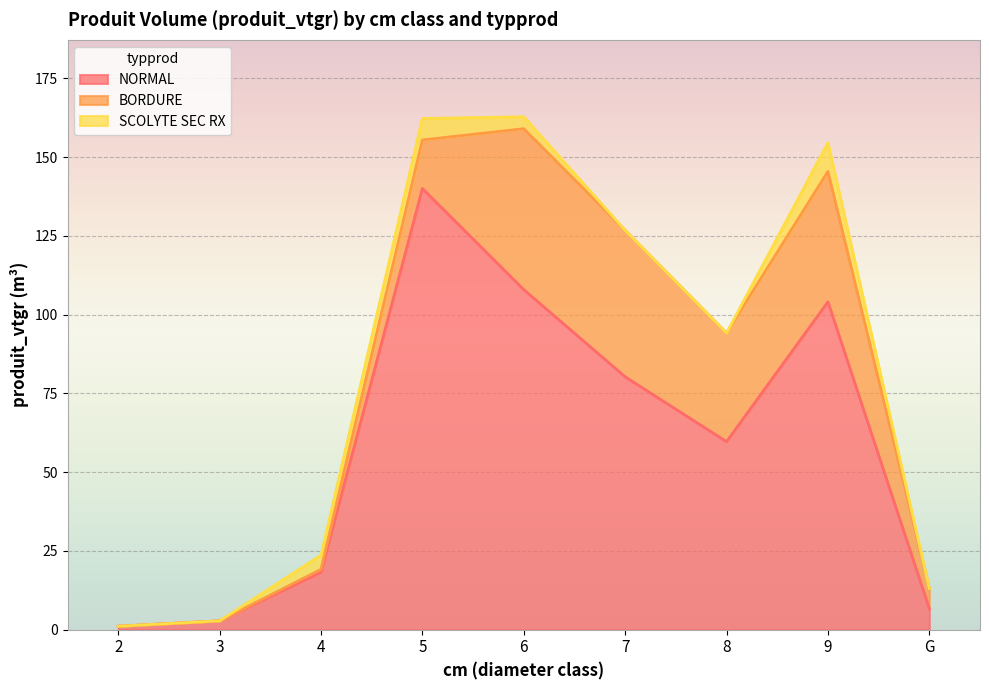

Reading right to left, what are all the values shown in this chart?

NORMAL: 6.7	104.1	59.7	80.3	107.9	140.0	18.2	2.8	1.1
BORDURE: 6.4	41.4	34.5	46.5	51.1	15.4	0.9	0.0	0.0
SCOLYTE SEC RX: 0.0	9.1	0.0	0.0	3.8	6.8	4.5	0.0	0.0